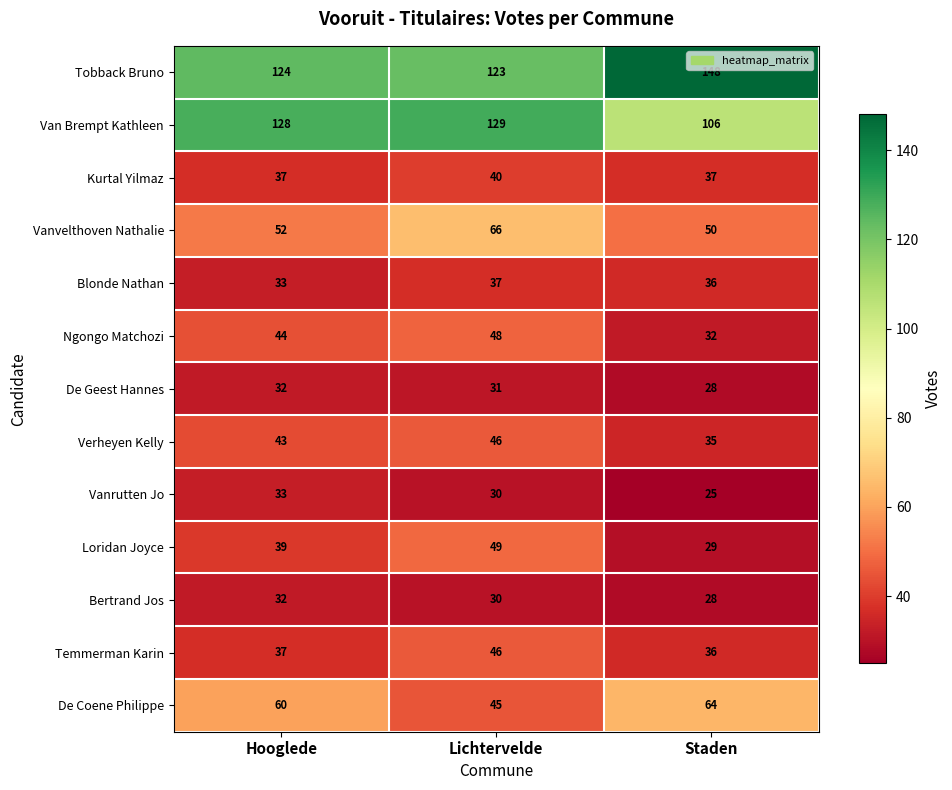

Rank the categories by Vanrutten Jo value from highest to lowest.

Hooglede, Lichtervelde, Staden